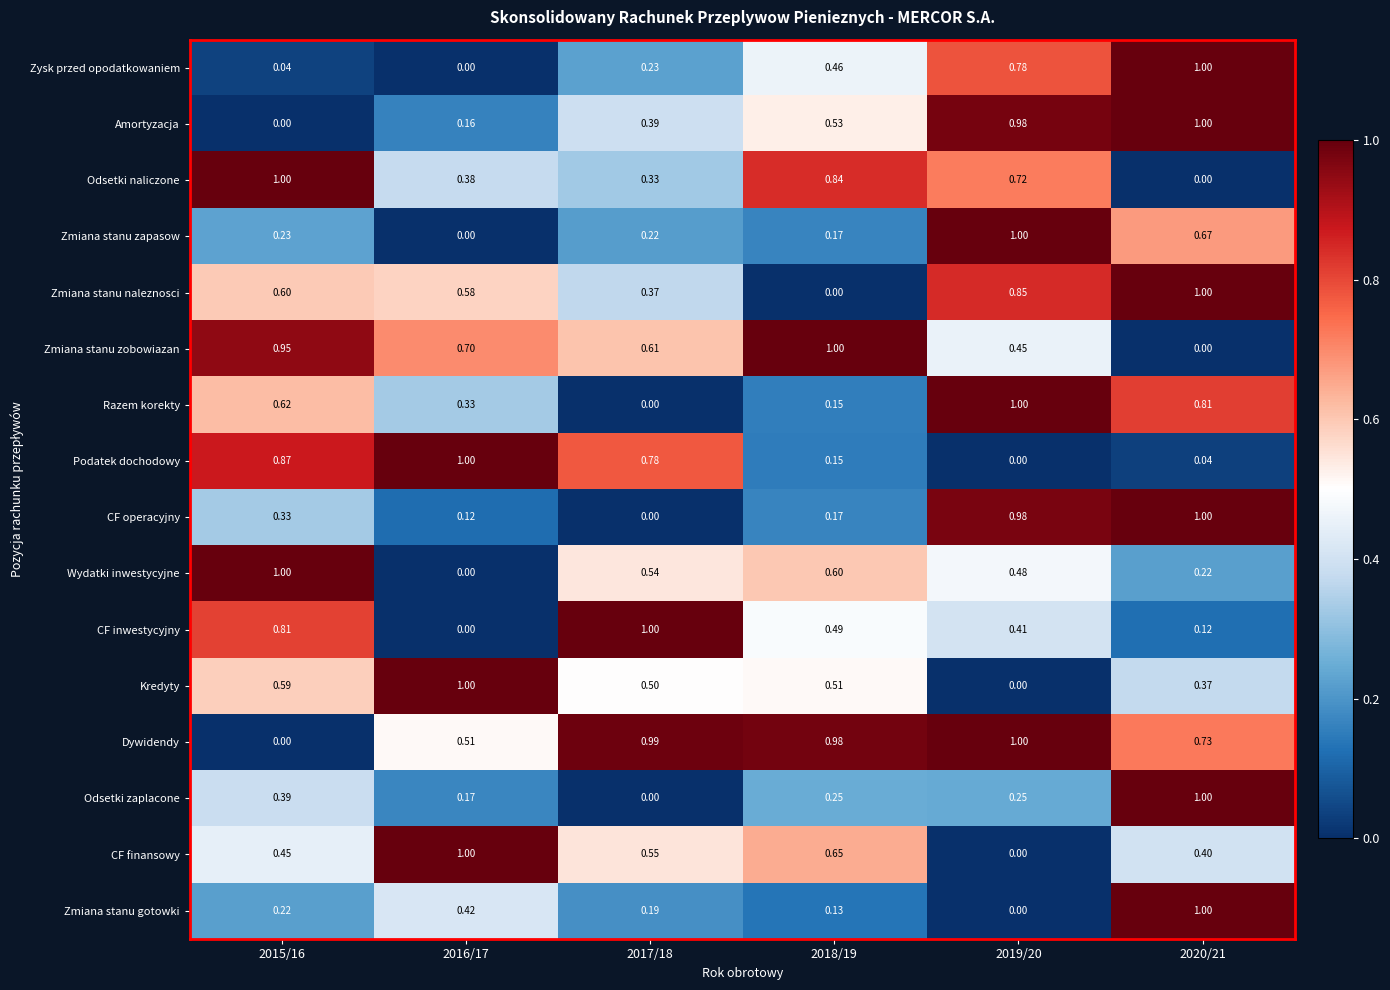

Which series has the largest total across all categories?

Dywidendy